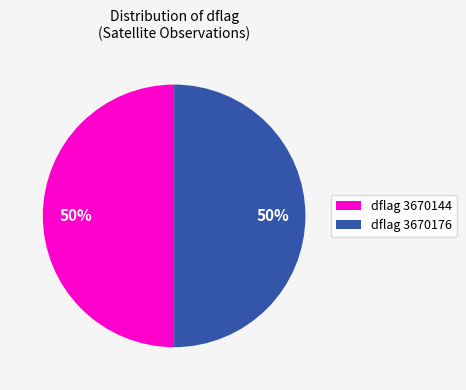

To the nearest percent, what is the average slice percentage?

50%